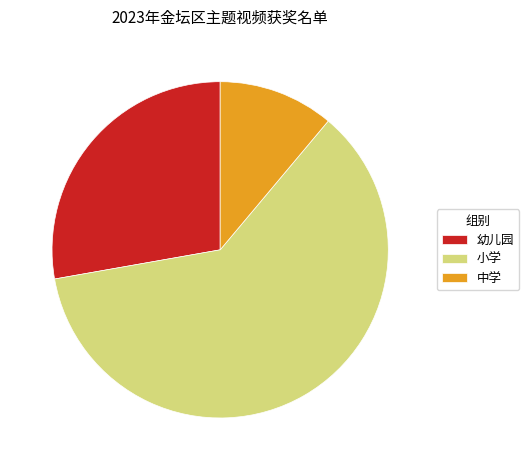

Which has a higher value, 中学 or 小学?

小学